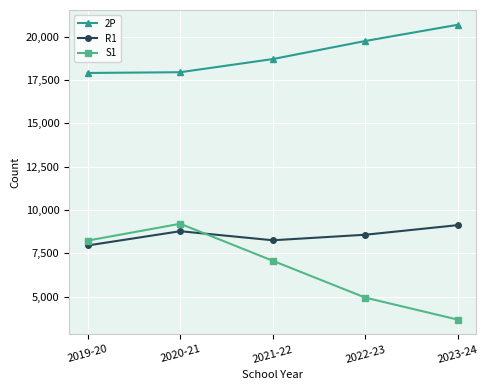

Where is the first local maximum for R1?

2020-21